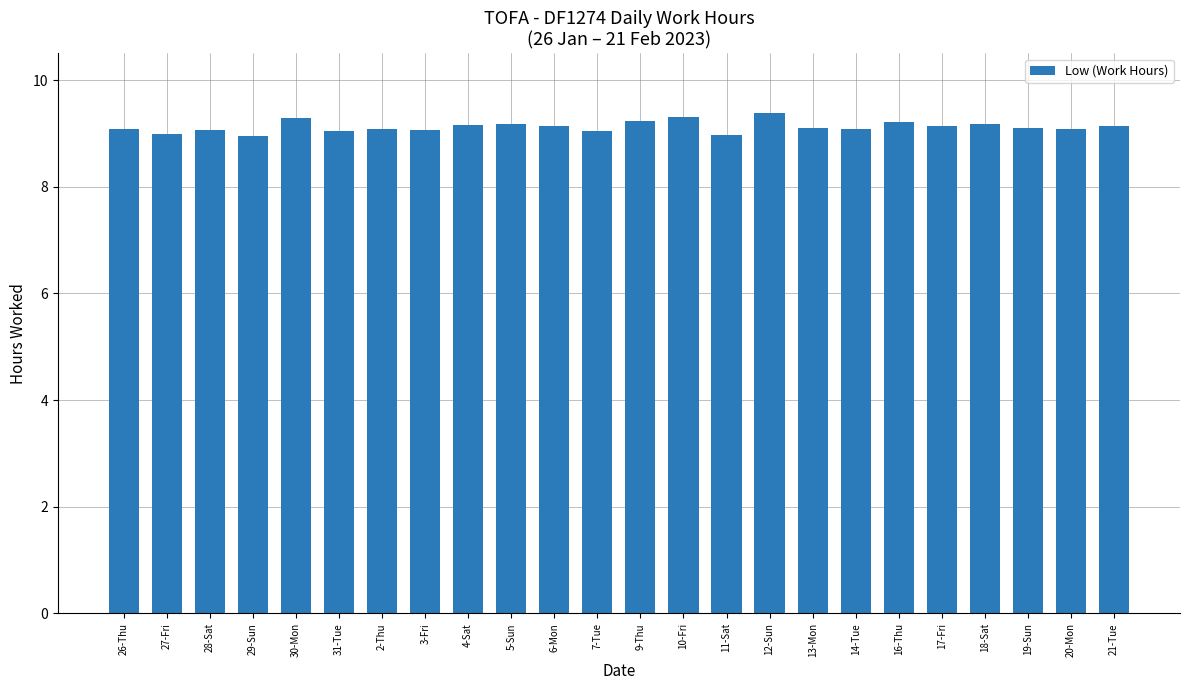

What is the ratio of the value at 19-Sun to the value at 3-Fri?

1.0